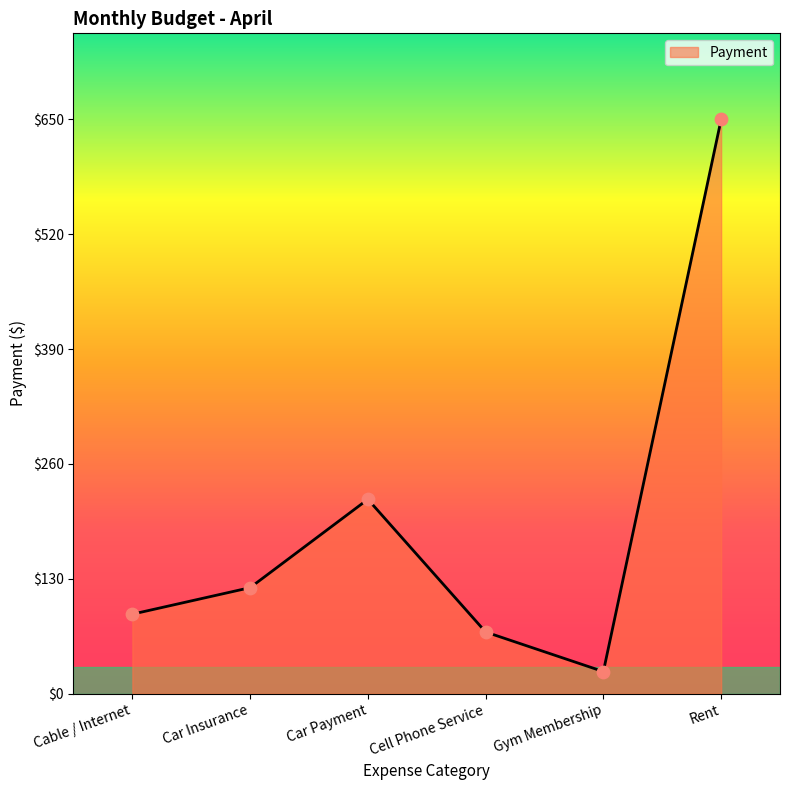

What is the ratio of the value at Car Insurance to the value at Car Payment?

0.5